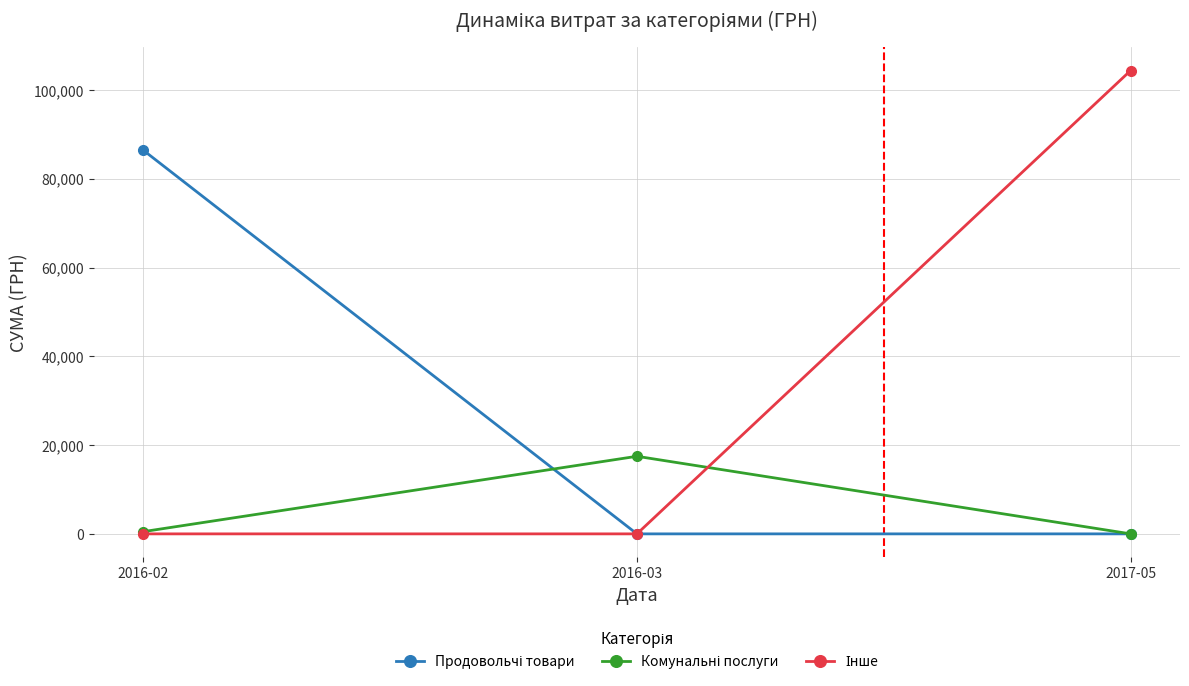

Count the number of categories in the chart.

3